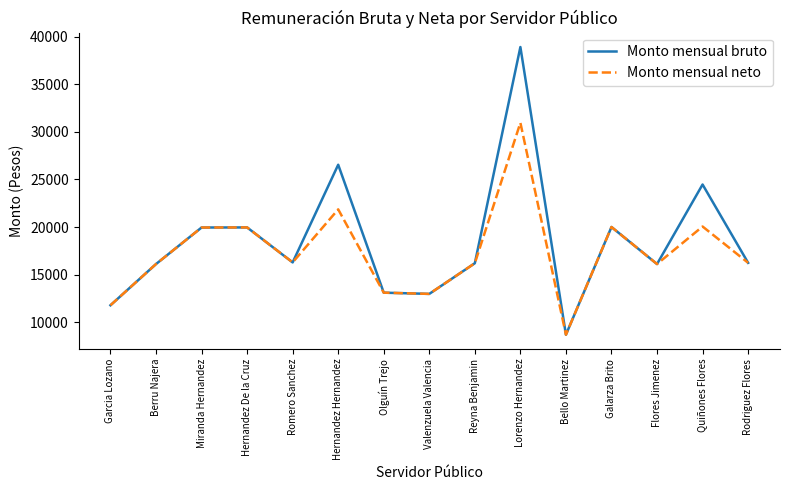

True or false: Monto mensual neto has a value of 44730.2 at Lorenzo Hernandez.

False